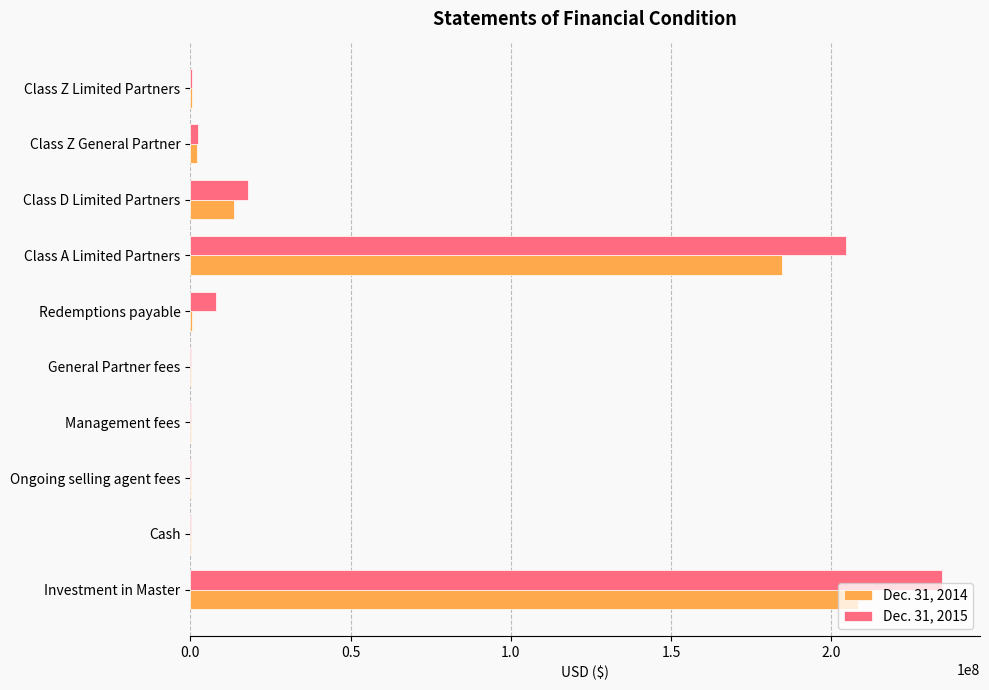

Is the value of Dec. 31, 2014 at Class A Limited Partners greater than the value of Dec. 31, 2015 at Ongoing selling agent fees?

Yes